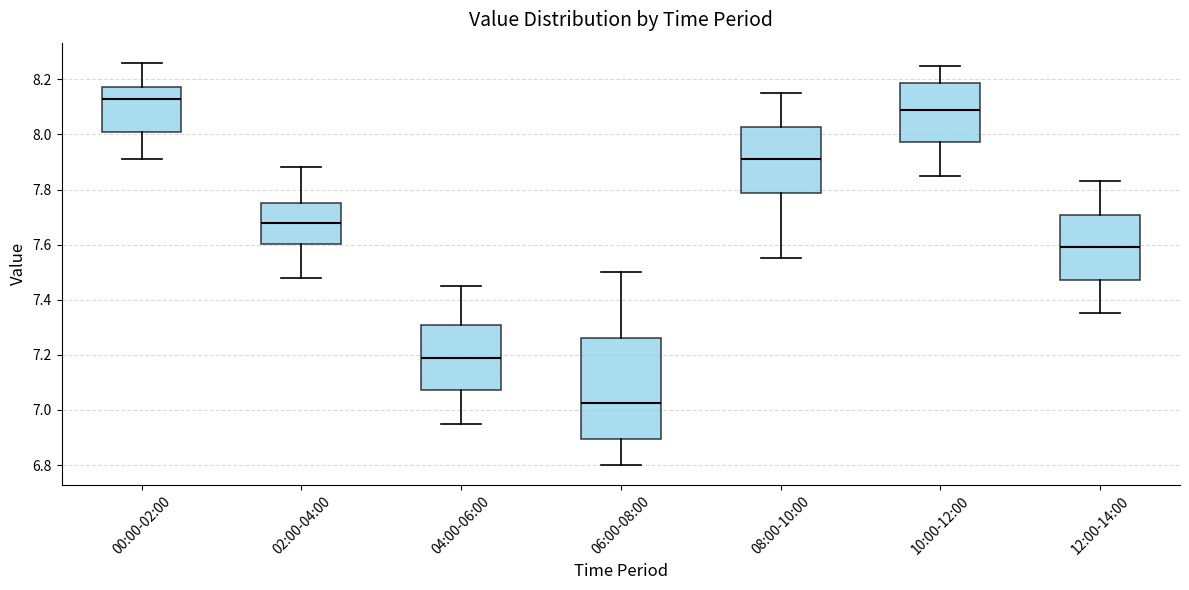

Reading left to right, read every box against the y-axis: the position of its median line, the range the box covers, and the ends of its whiskers. The values are not printed on the chart, so give them approximately, as read against the axis.

00:00-02:00: median 8.14, box 8.02 to 8.18, whiskers 7.92 to 8.26
02:00-04:00: median 7.68, box 7.60 to 7.76, whiskers 7.48 to 7.88
04:00-06:00: median 7.20, box 7.08 to 7.30, whiskers 6.96 to 7.46
06:00-08:00: median 7.02, box 6.90 to 7.26, whiskers 6.80 to 7.50
08:00-10:00: median 7.92, box 7.78 to 8.02, whiskers 7.56 to 8.16
10:00-12:00: median 8.10, box 7.98 to 8.18, whiskers 7.86 to 8.26
12:00-14:00: median 7.60, box 7.48 to 7.70, whiskers 7.36 to 7.84